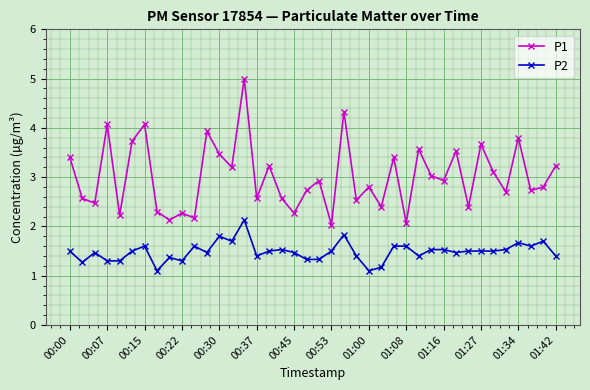

True or false: P1 and P2 cross at least once.

False